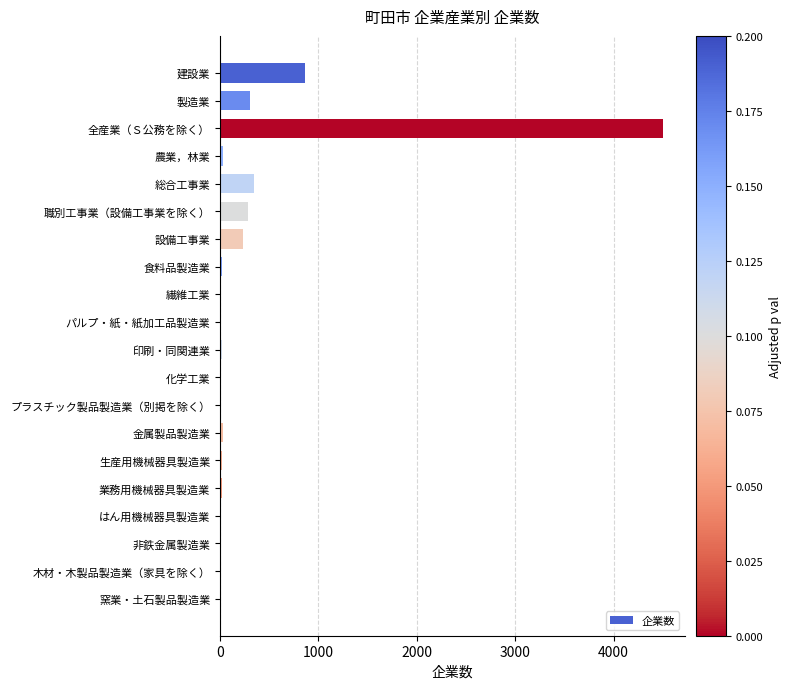

What is the sum of the values at 全産業（Ｓ公務を除く） and 総合工事業?

4841